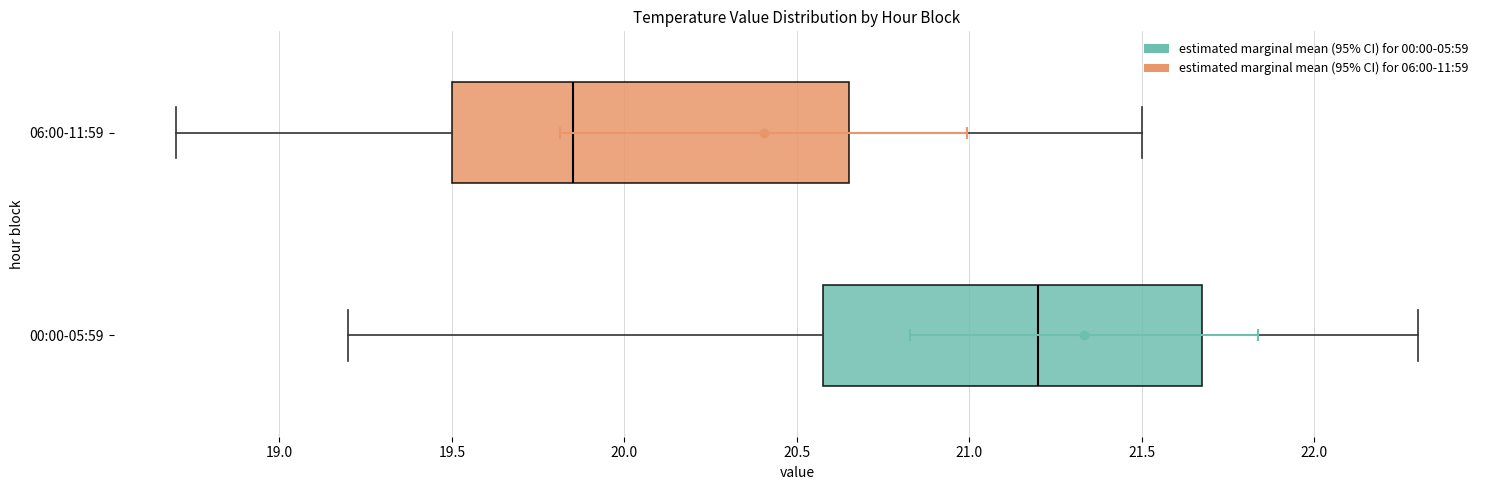

Which box has the furthest to the right median line?

00:00-05:59